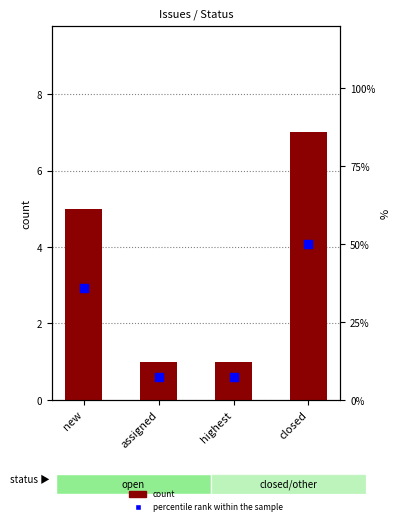

Which series has the largest total across all categories?

percentile rank within the sample